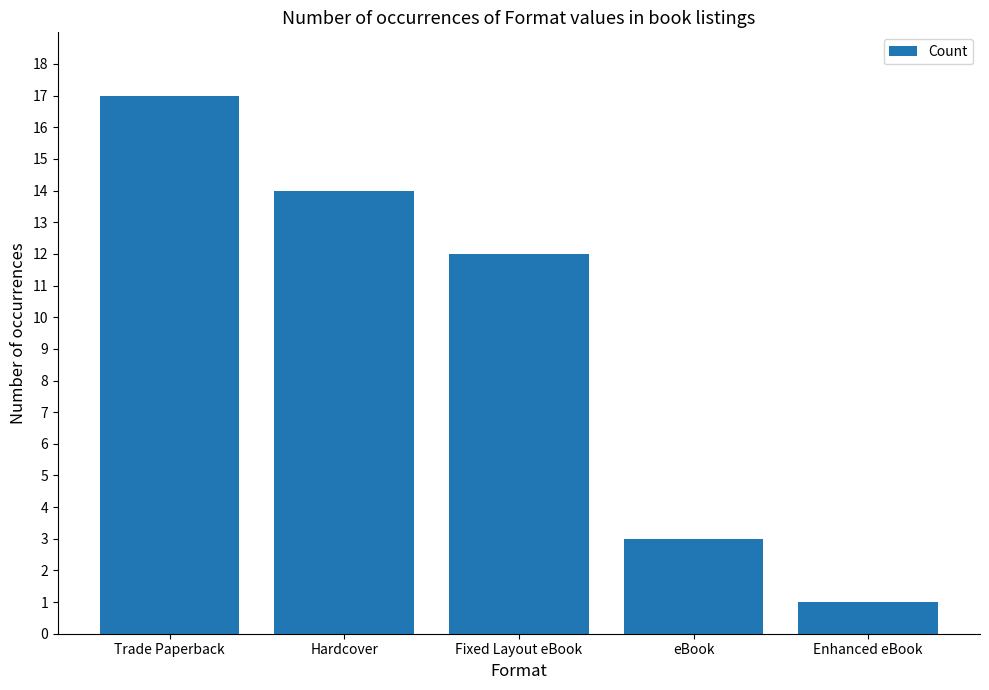

How many distinct data groups are displayed?

1